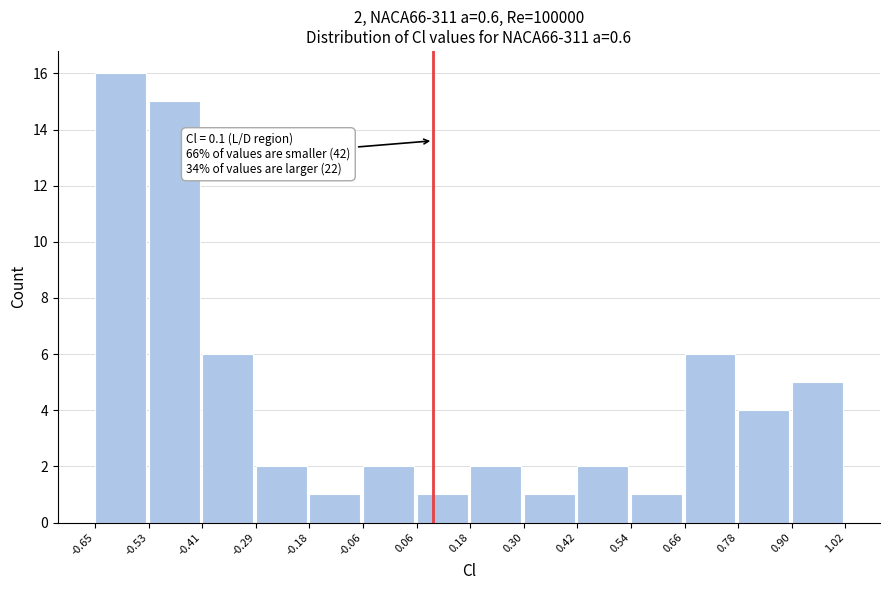

Which range on the x-axis has the tallest bar?

-0.65 to -0.53